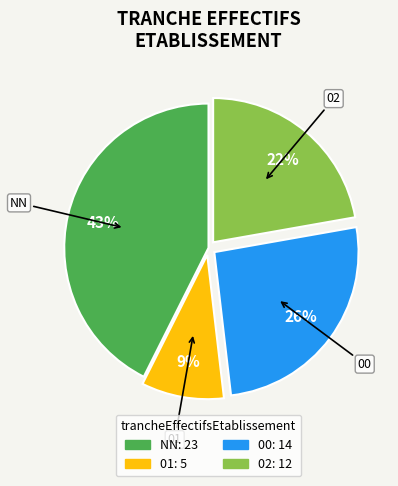

Does 01 account for over 50% of the chart?

No